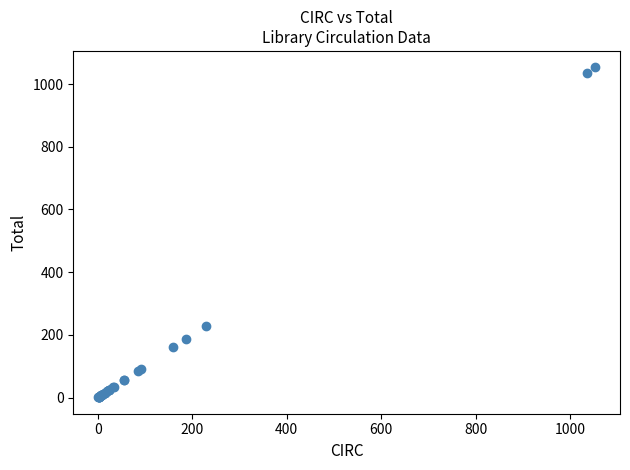

What Y value in the scatter plot is closest to 527?

229